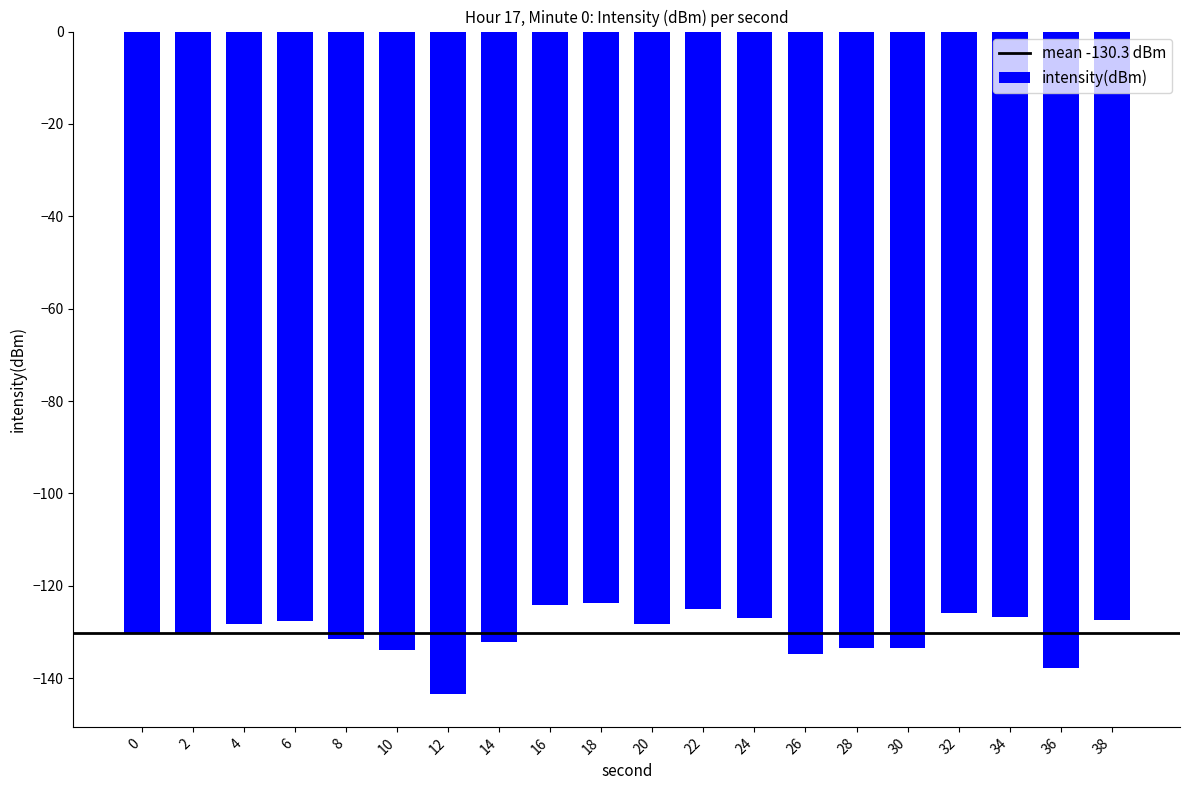

What is the greatest value displayed?

-123.8